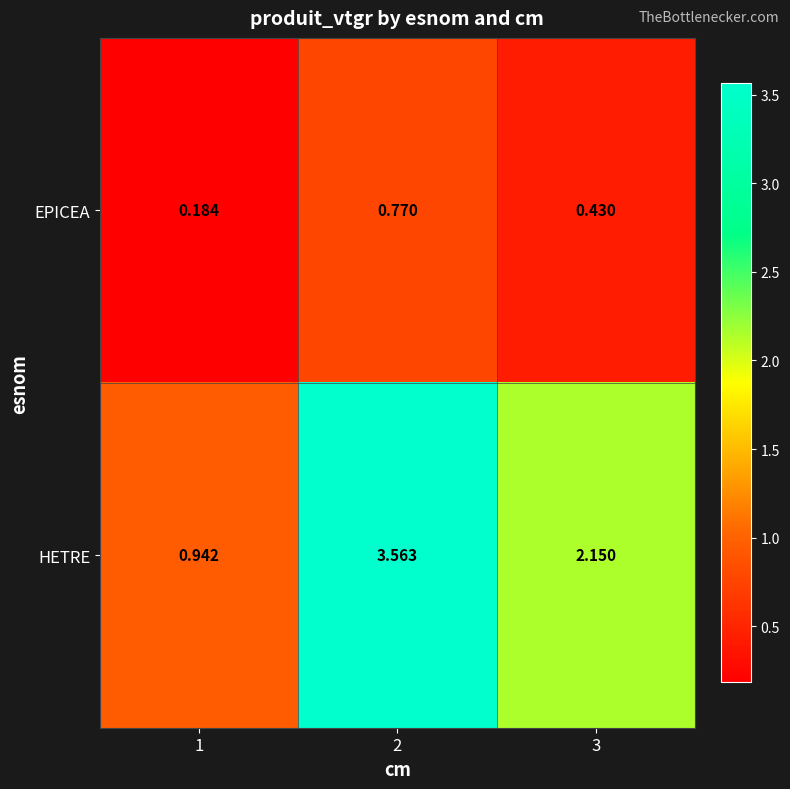

Rank the series by their maximum value, from lowest to highest.

EPICEA, HETRE